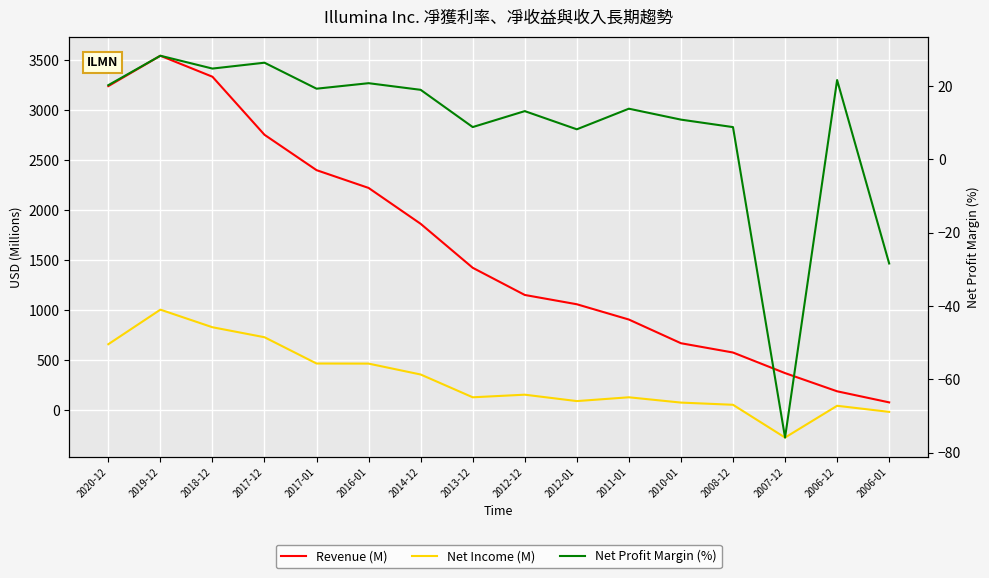

What is the smallest value displayed?

-278.0